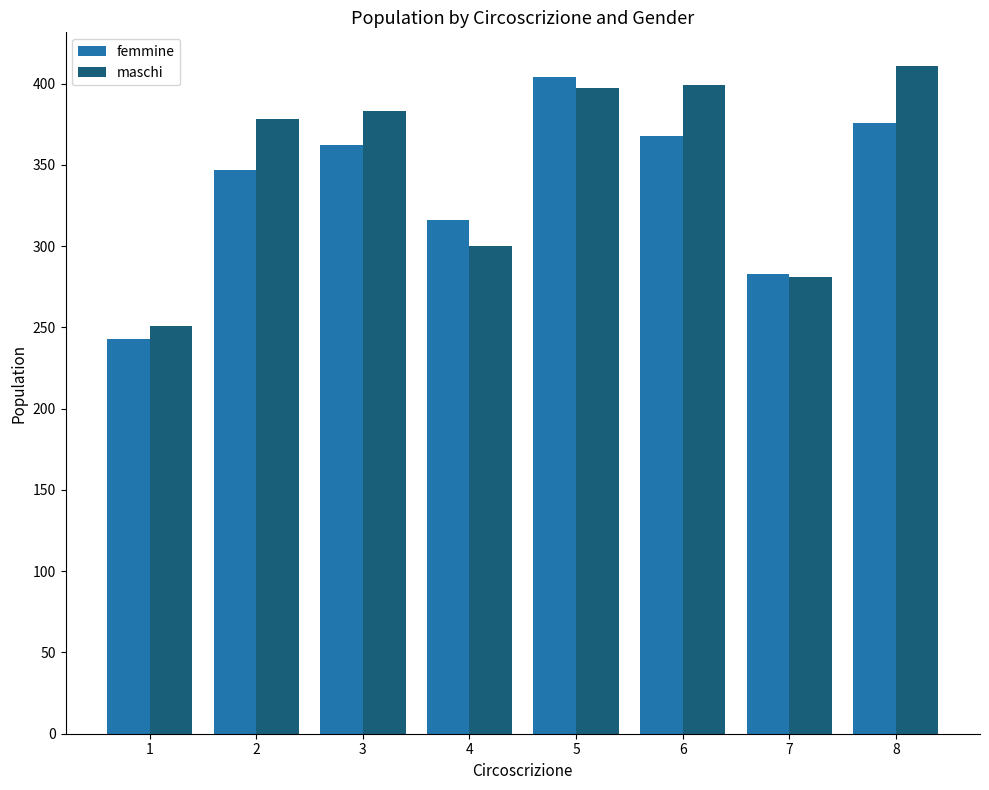

What is the spread (max minus min) of values at 2?

31